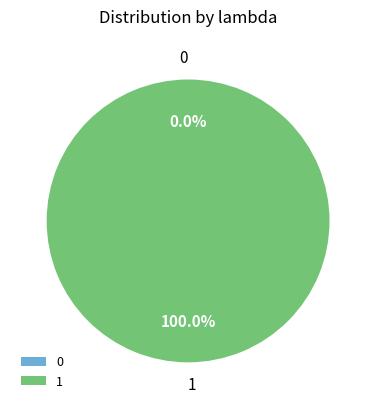

What is the change in value from 0 to 1?

+1